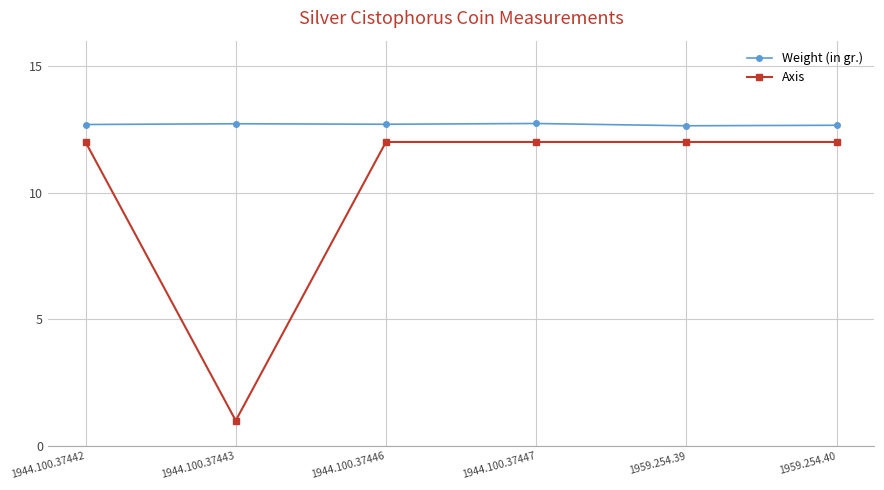

What is the label of the 3rd point from the right?

1944.100.37447